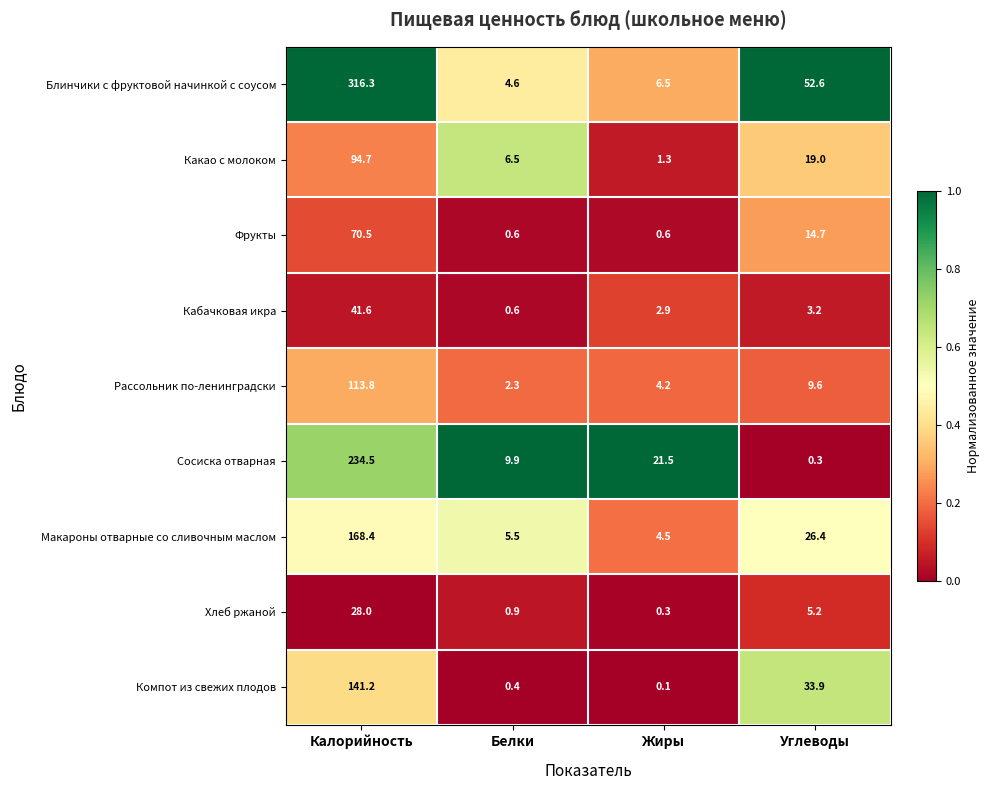

Between Калорийность and Жиры, which series saw the biggest shift?

Блинчики с фруктовой начинкой с соусом